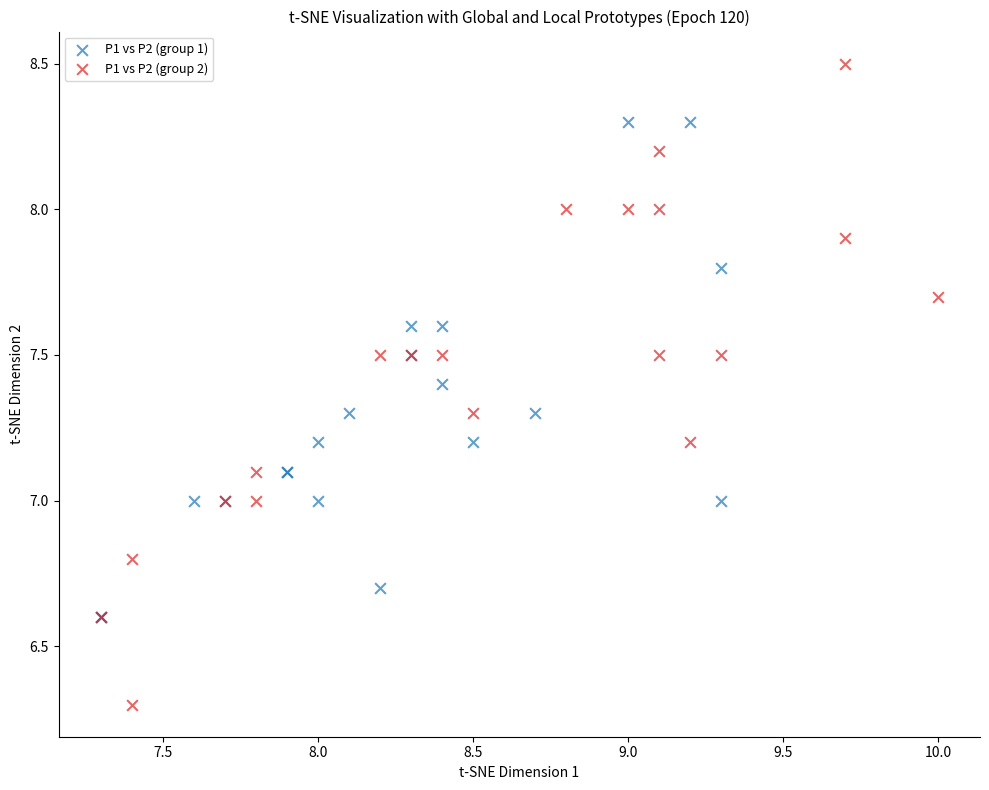

Which series reaches the maximum Y coordinate?

P1 vs P2 (group 2)